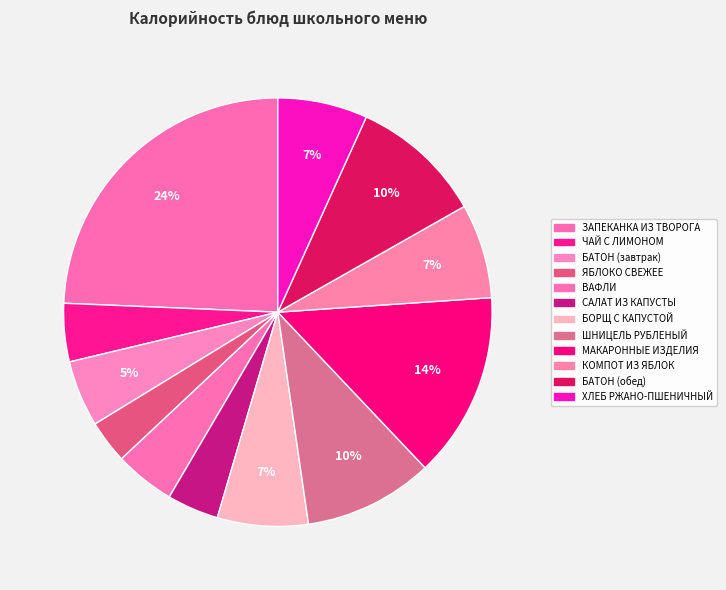

Combined, what portion of the pie is ЗАПЕКАНКА ИЗ ТВОРОГА and БОРЩ С КАПУСТОЙ?

31.2%